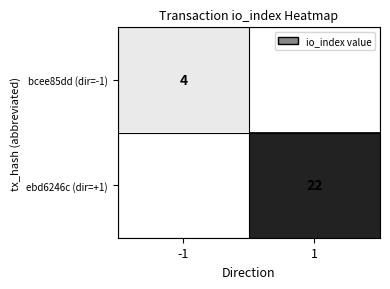

The value of ebd6246c (dir=+1) at 1 is 6. True or false?

False